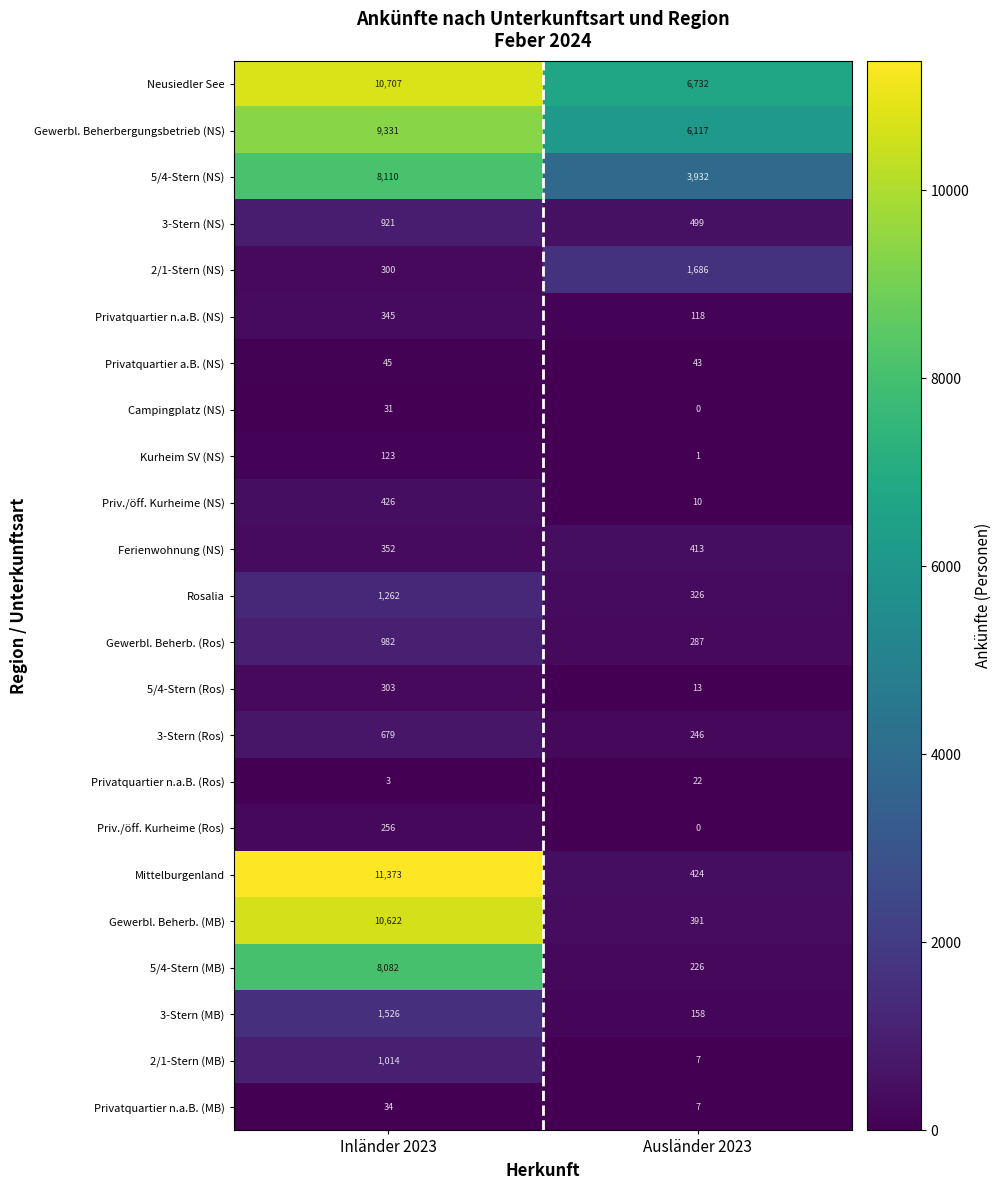

What is the lowest value of the Privatquartier n.a.B. (MB) series?

7